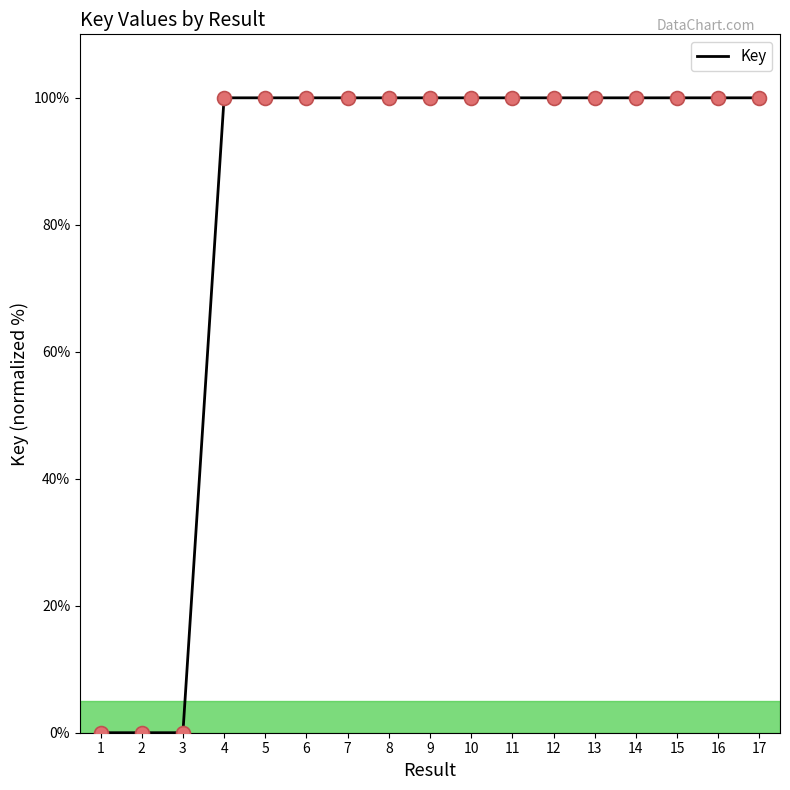

Approximately how many times larger is the value at 5 compared to 13?

1.0